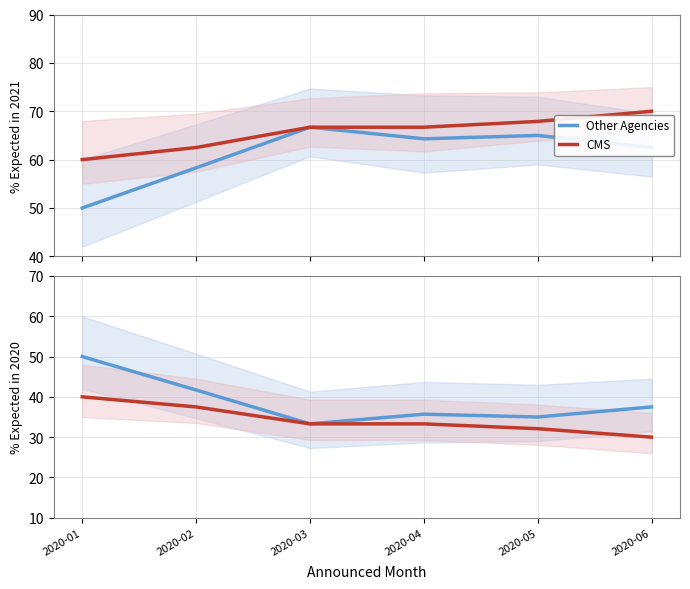

At how many categories does at least one series exceed 46?

1